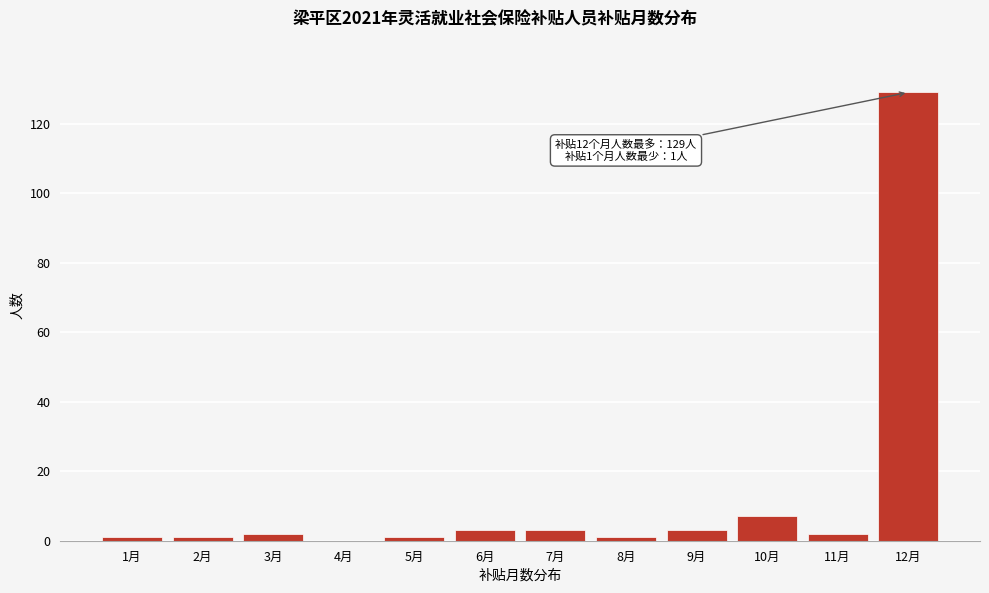

Reading left to right, transcribe all the data shown in this chart.

1月=1	2月=1	3月=2	4月=0	5月=1	6月=3	7月=3	8月=1	9月=3	10月=7	11月=2	12月=129